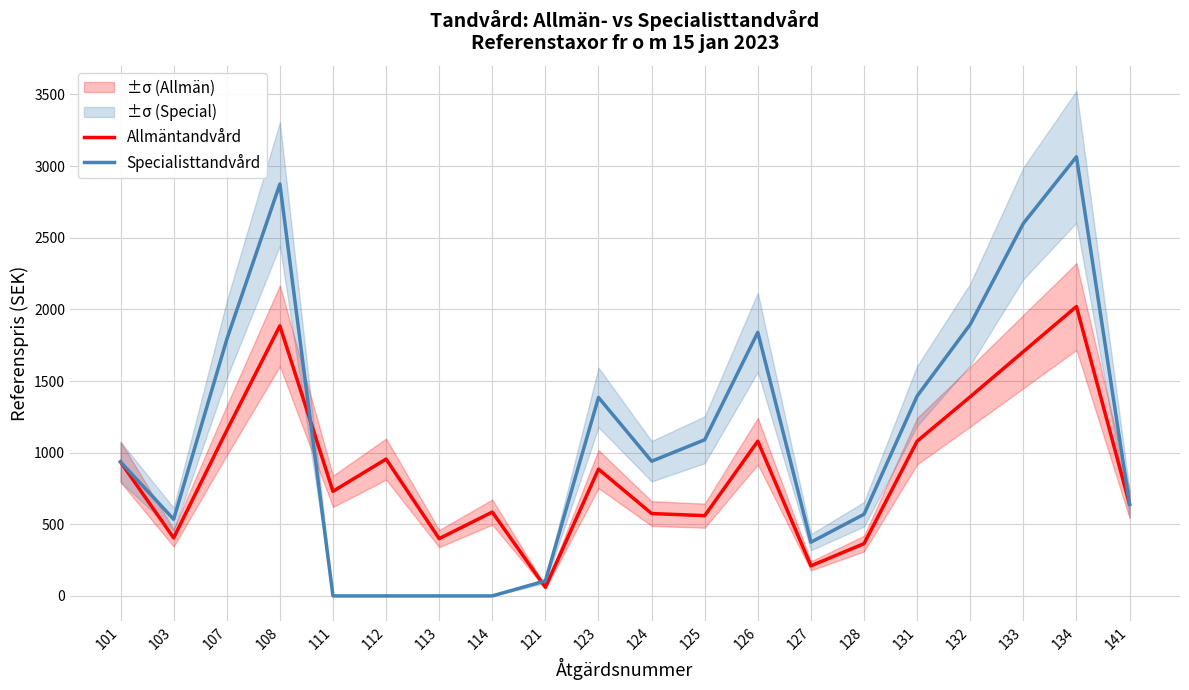

Where is Specialisttandvård nearest to the value 1532?

131